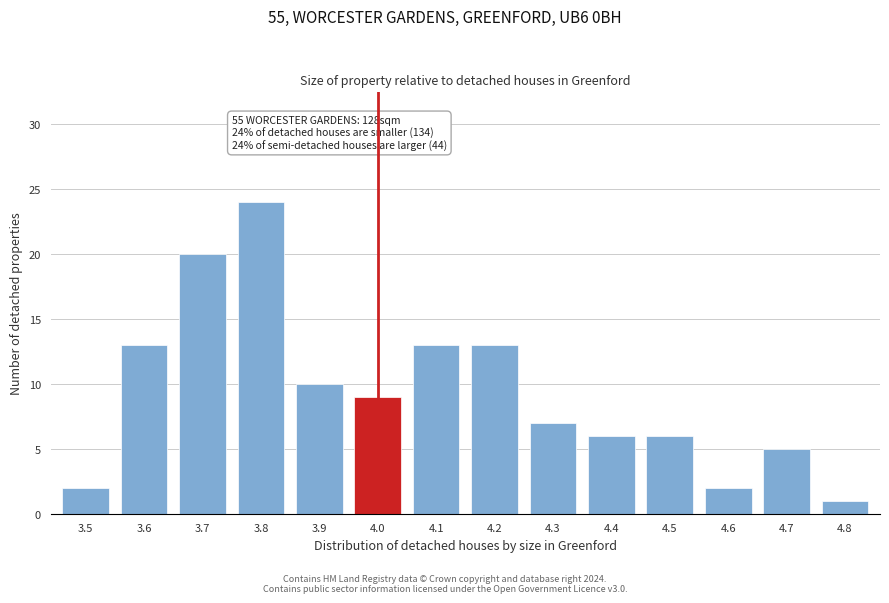

Reading left to right, transcribe all the data shown in this chart.

2	13	20	24	10	9	13	13	7	6	6	2	5	1